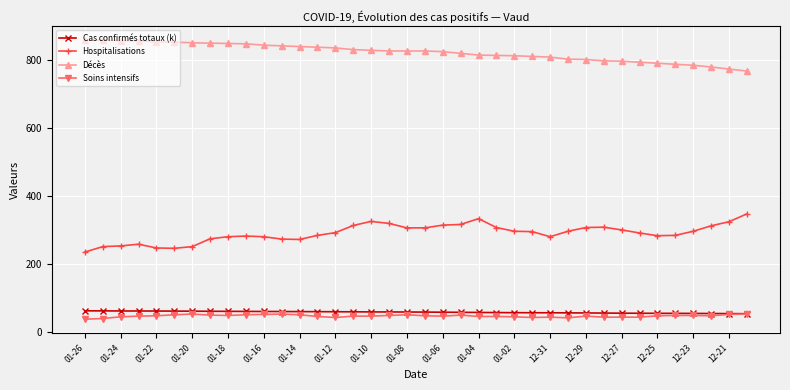

What is the lowest value of the Décès series?

766.0